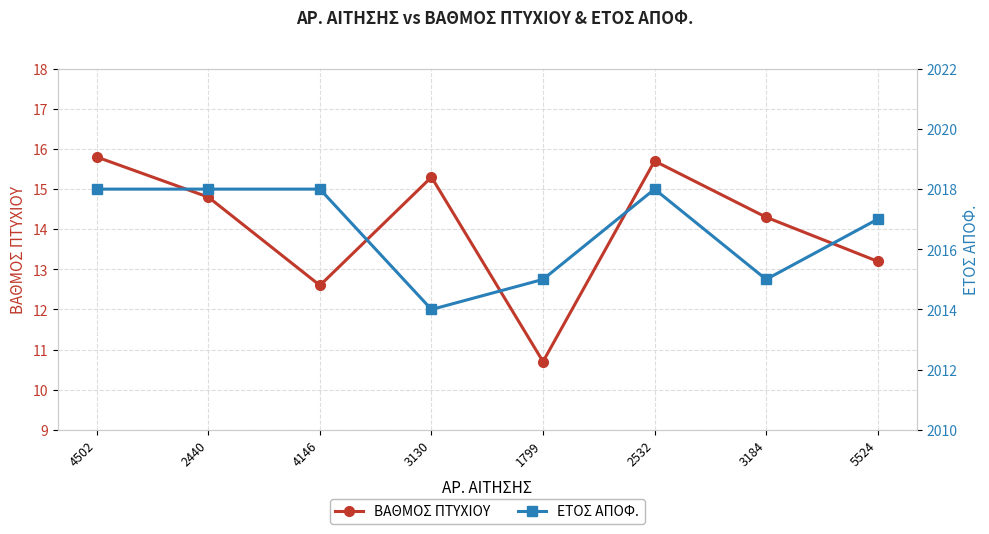

Reading right to left, extract all data points from this chart.

ΒΑΘΜΟΣ ΠΤΥΧΙΟΥ: 13.2	14.3	15.7	10.7	15.3	12.6	14.8	15.8
ΕΤΟΣ ΑΠΟΦ.: 2017.0	2015.0	2018.0	2015.0	2014.0	2018.0	2018.0	2018.0